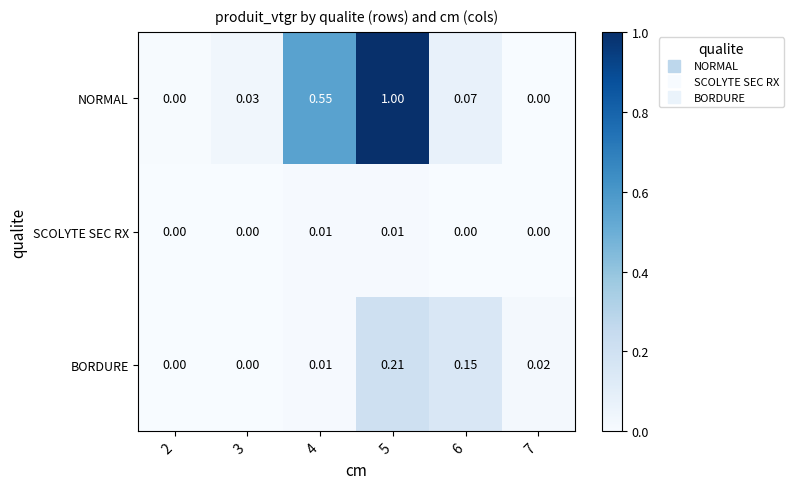

List the series in order of their overall mean, lowest first.

SCOLYTE SEC RX, BORDURE, NORMAL